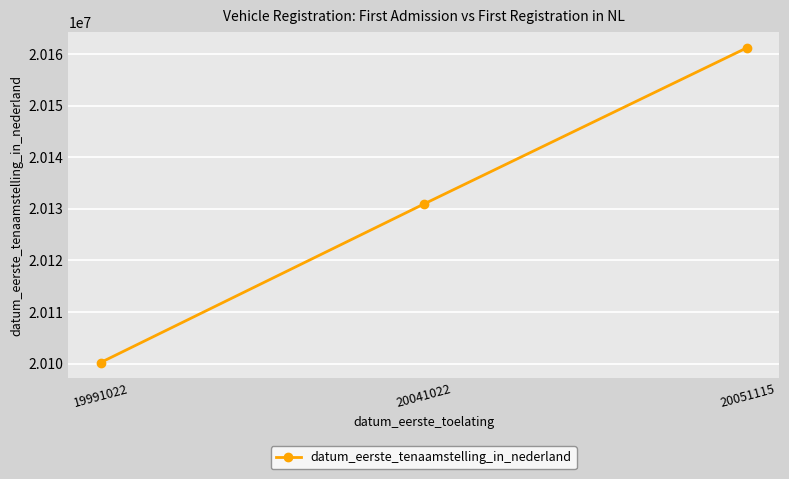

What is the change in value from 19991022 to 20041022?

+30715